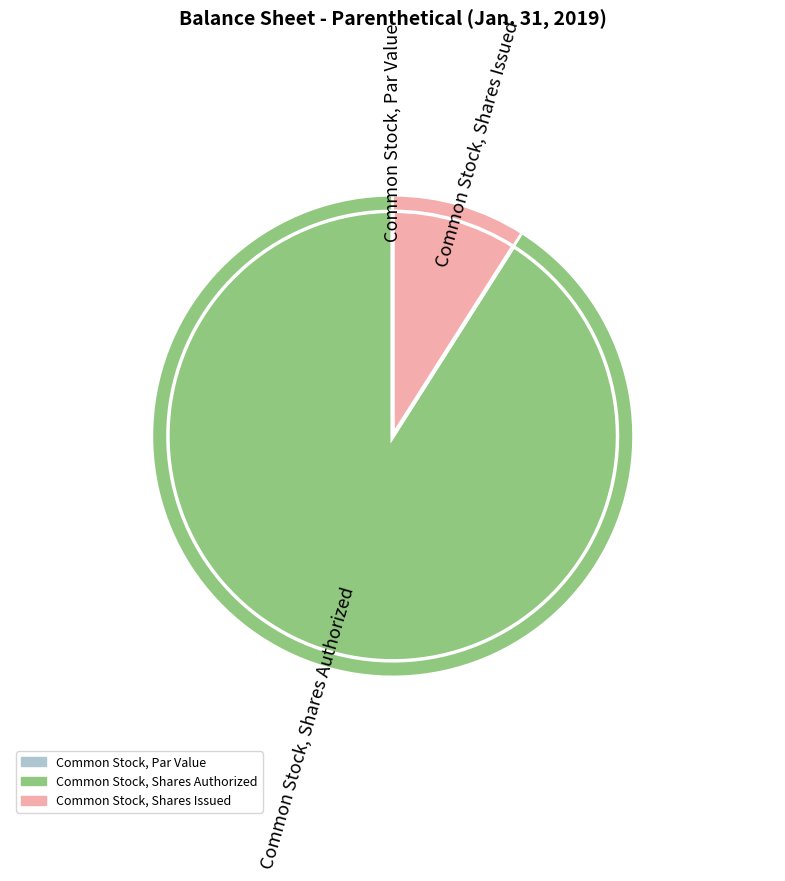

What is the change in value from Common Stock, Shares Authorized to Common Stock, Shares Issued?

-67570000.0